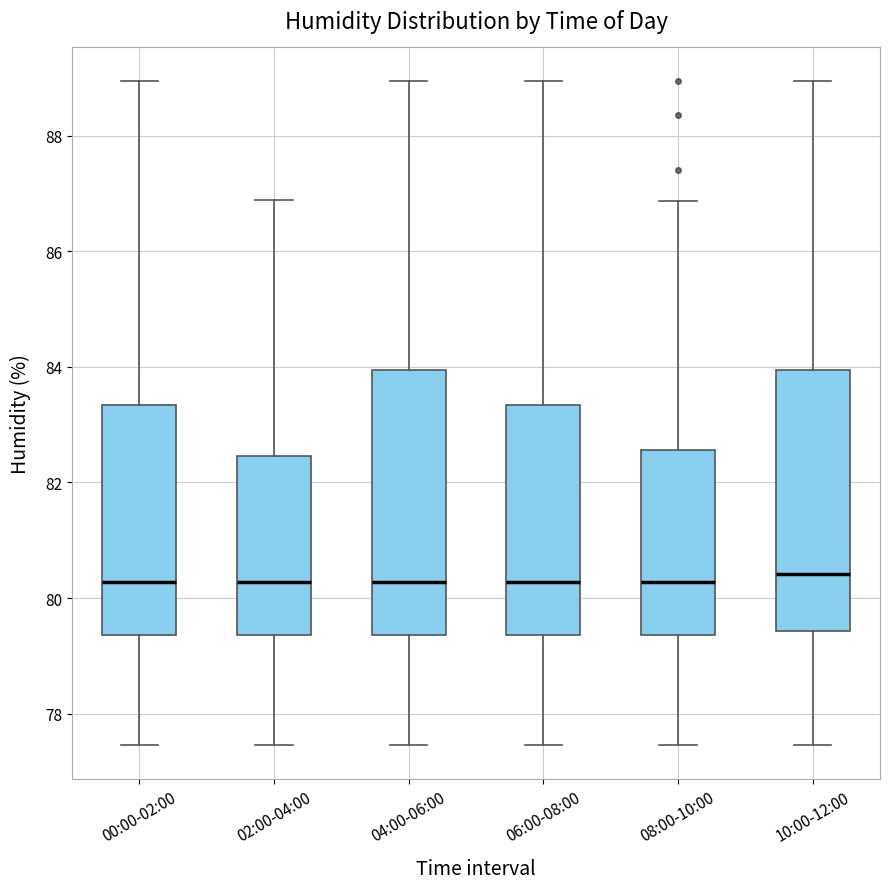

Reading left to right, read every box against the y-axis: the position of its median line, the range the box covers, and the ends of its whiskers. The values are not printed on the chart, so give them approximately, as read against the axis.

00:00-02:00: median 80.2, box 79.4 to 83.4, whiskers 77.4 to 89.0
02:00-04:00: median 80.2, box 79.4 to 82.4, whiskers 77.4 to 86.8
04:00-06:00: median 80.2, box 79.4 to 84.0, whiskers 77.4 to 89.0
06:00-08:00: median 80.2, box 79.4 to 83.4, whiskers 77.4 to 89.0
08:00-10:00: median 80.2, box 79.4 to 82.6, whiskers 77.4 to 86.8
10:00-12:00: median 80.4, box 79.4 to 84.0, whiskers 77.4 to 89.0